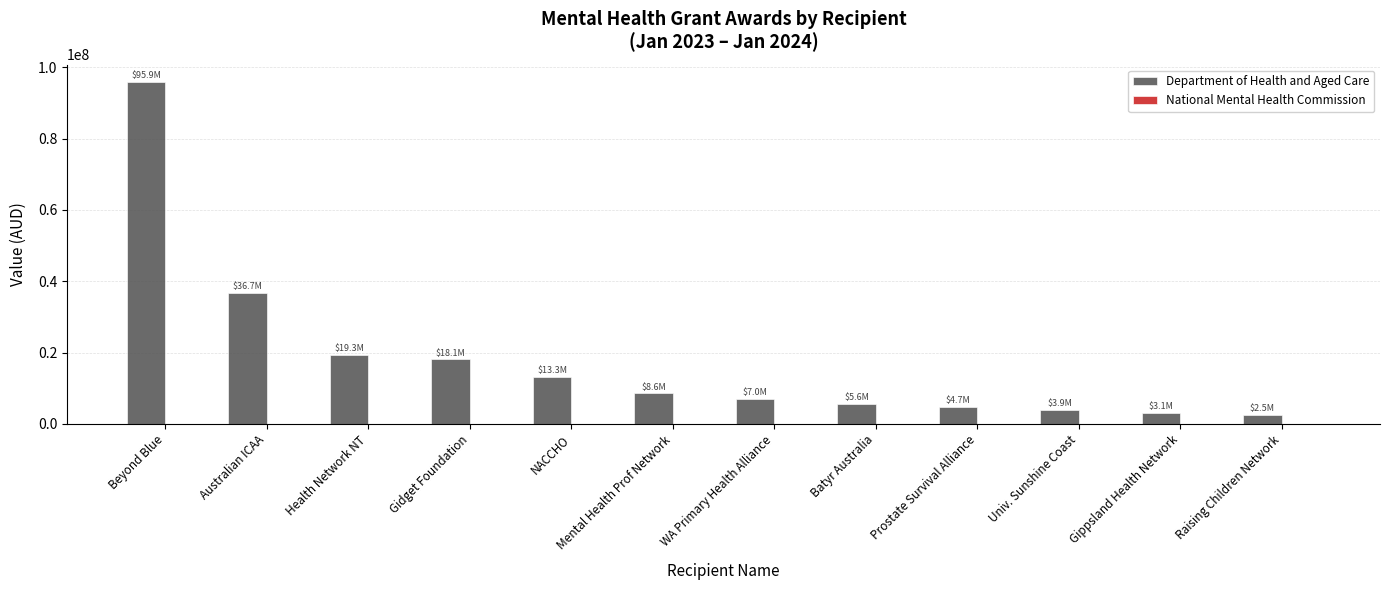

The value at Batyr Australia is 5644704.6. True or false?

True